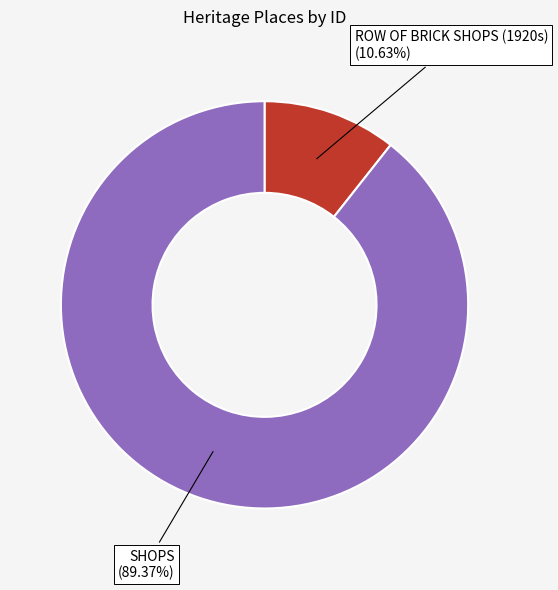

True or false: ROW OF BRICK SHOPS (1920s) accounts for 11% of the total.

True